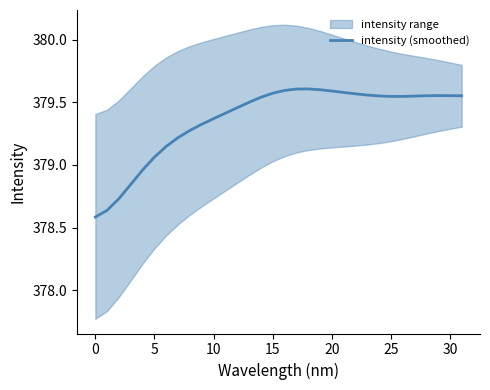

At which category does the data reach its first local valley?

26